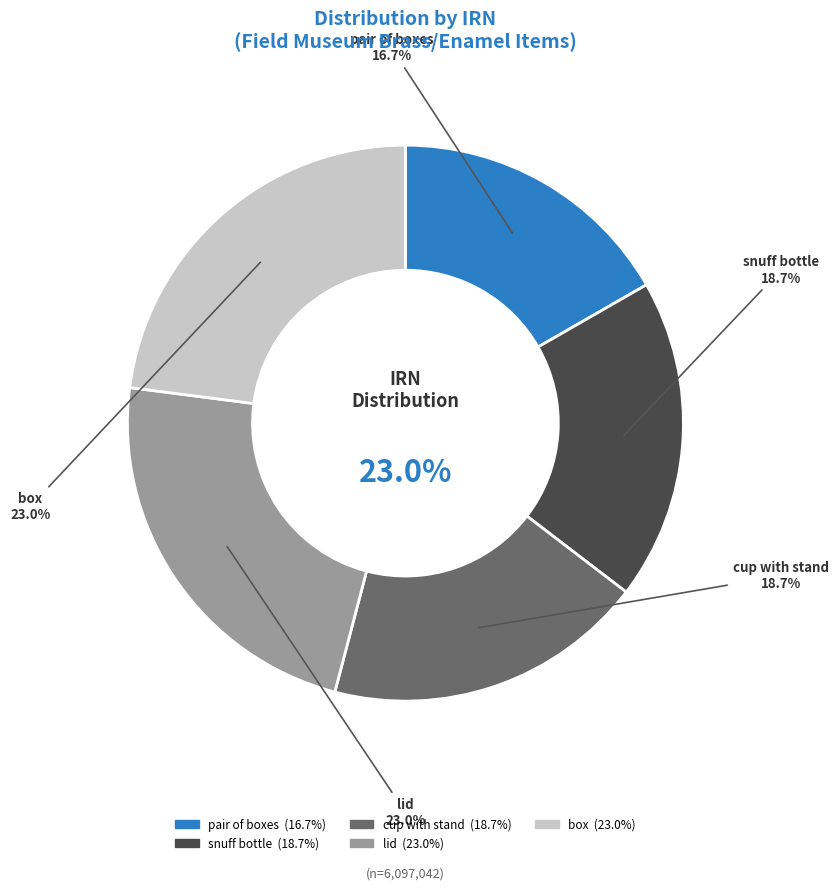

Do snuff bottle and box together represent more than half of the pie?

No